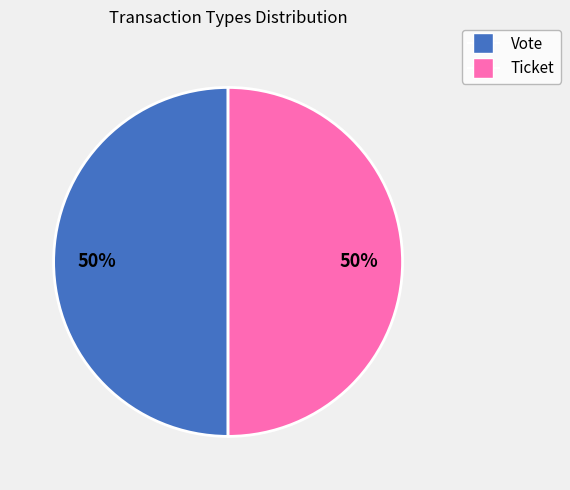

Count the number of slices in the pie.

2